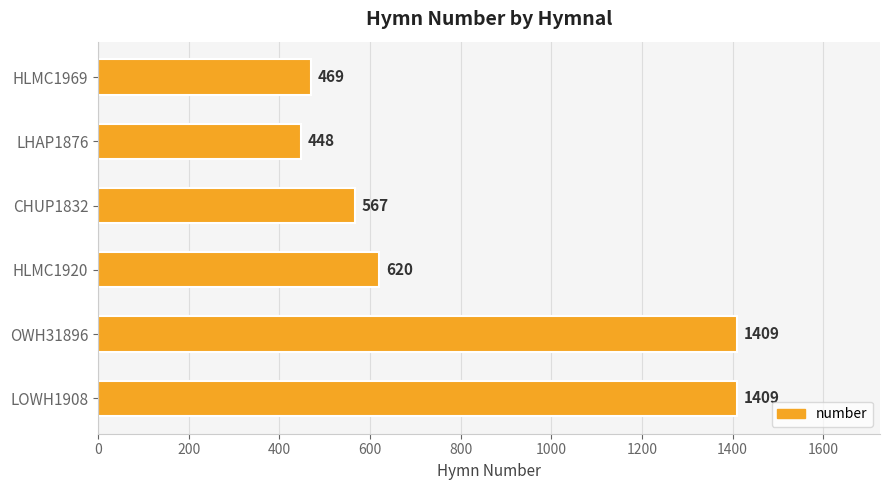

Reading bottom to top, transcribe all the data shown in this chart.

LOWH1908=1409	OWH31896=1409	HLMC1920=620	CHUP1832=567	LHAP1876=448	HLMC1969=469